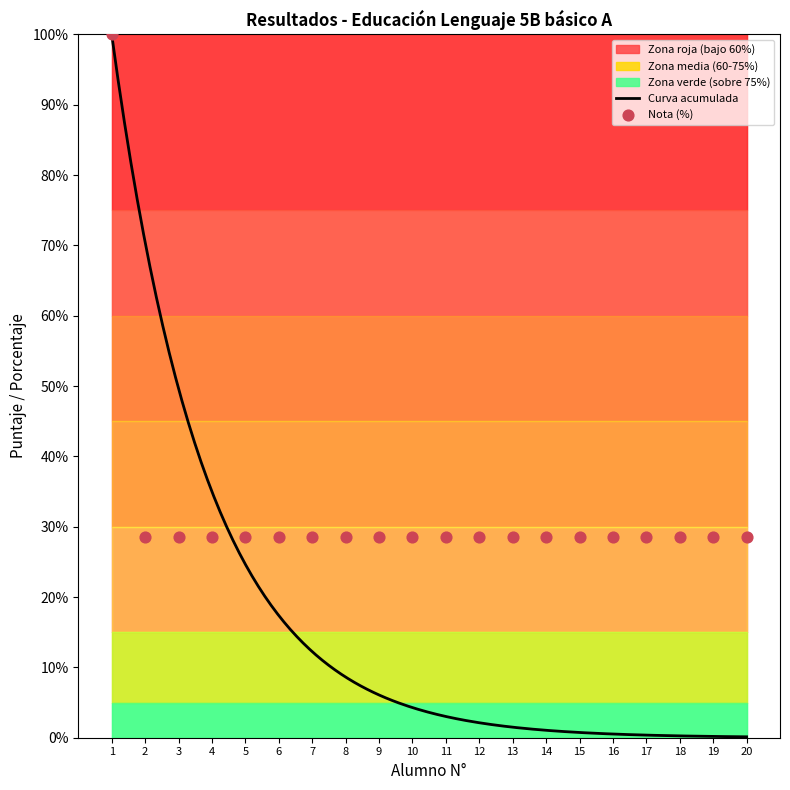

Approximately how many times larger is the value at 4 compared to 5?

1.0